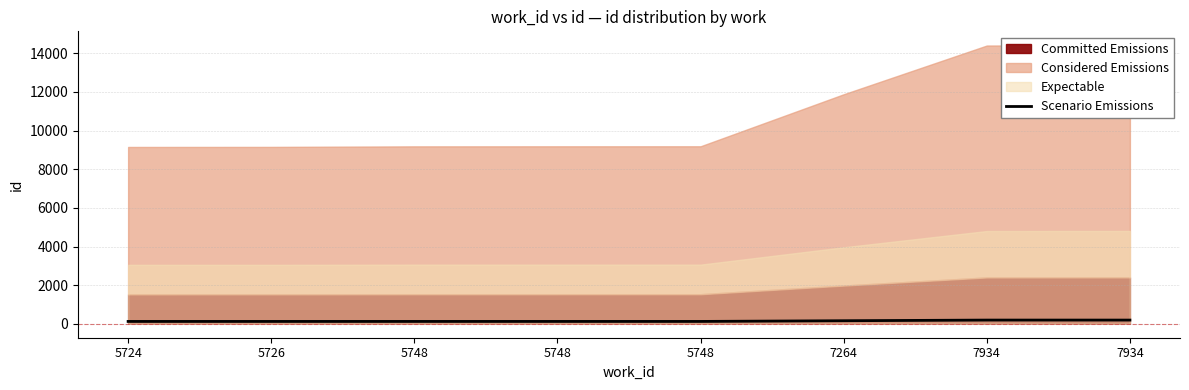

What value does the data have at 5748?

122.5